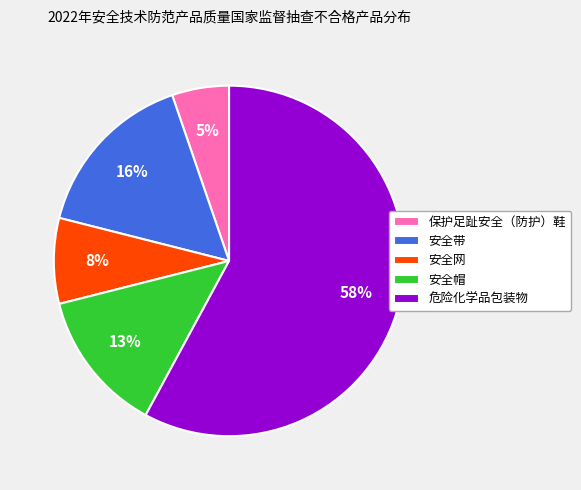

Is there a majority slice in this chart?

Yes